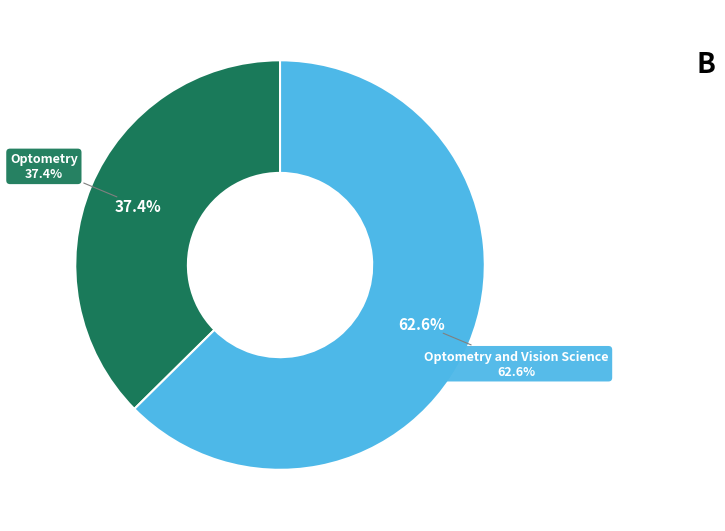

What portion of the pie excludes Optometry and Vision Science?

37.4%